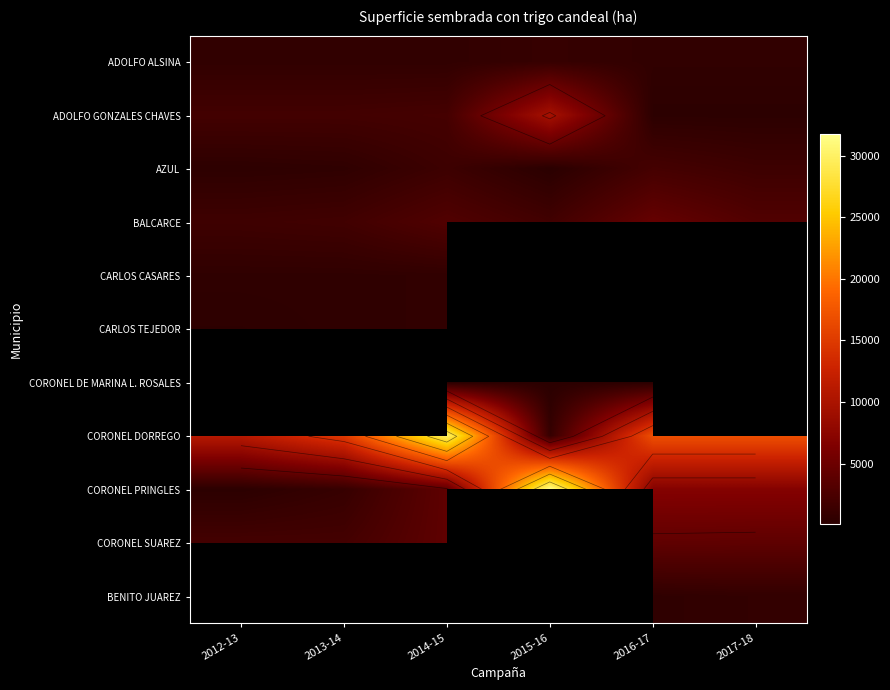

At how many categories does at least one series exceed 2438?

6